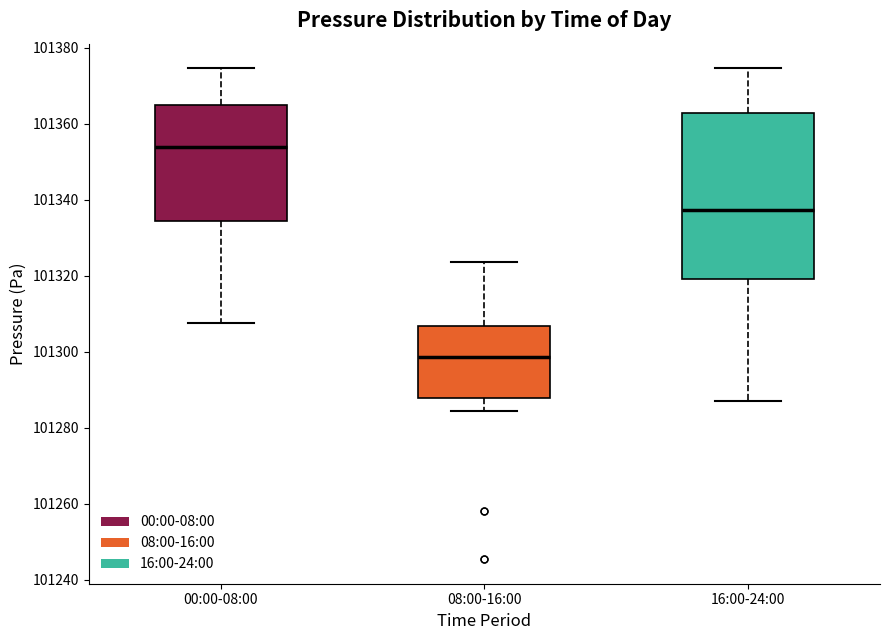

Reading left to right, transcribe this box plot: for each box, give where its median line is, the range the box spans, and where its two whiskers end, as read against the y-axis. The values are not printed on the chart, so give them approximately, as read against the axis.

00:00-08:00: median 101354, box 101334 to 101364, whiskers 101308 to 101374
08:00-16:00: median 101298, box 101288 to 101306, whiskers 101284 to 101324
16:00-24:00: median 101338, box 101320 to 101362, whiskers 101288 to 101374